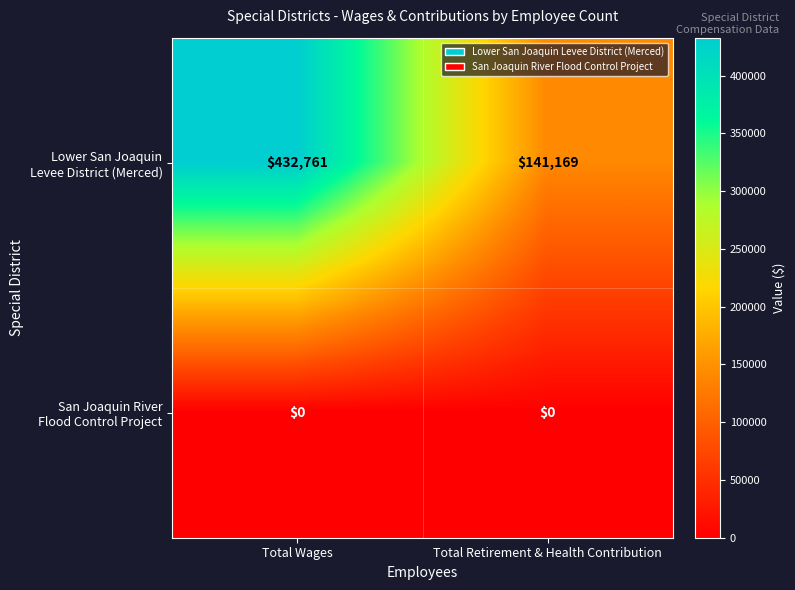

What is the total value across all series at Total Retirement & Health Contribution?

141169